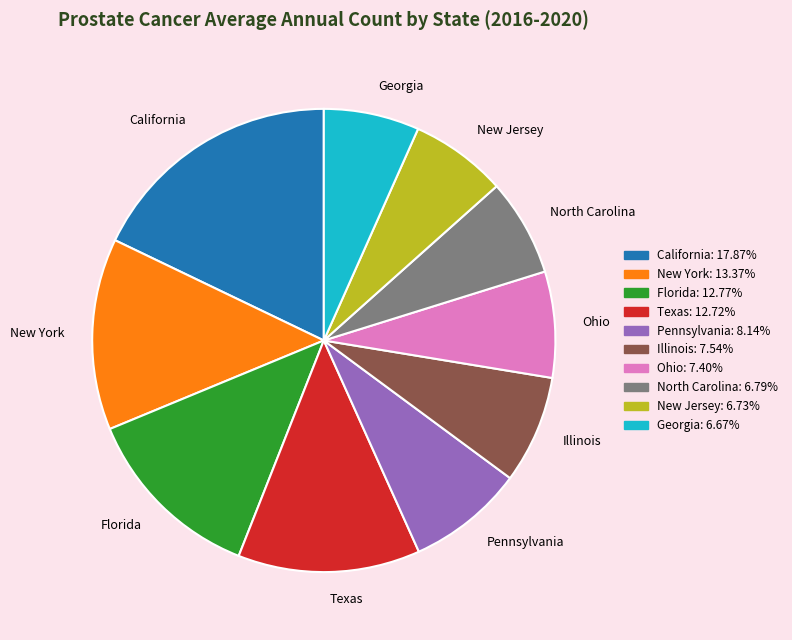

What is the ratio of the value at New Jersey to the value at California?

0.4